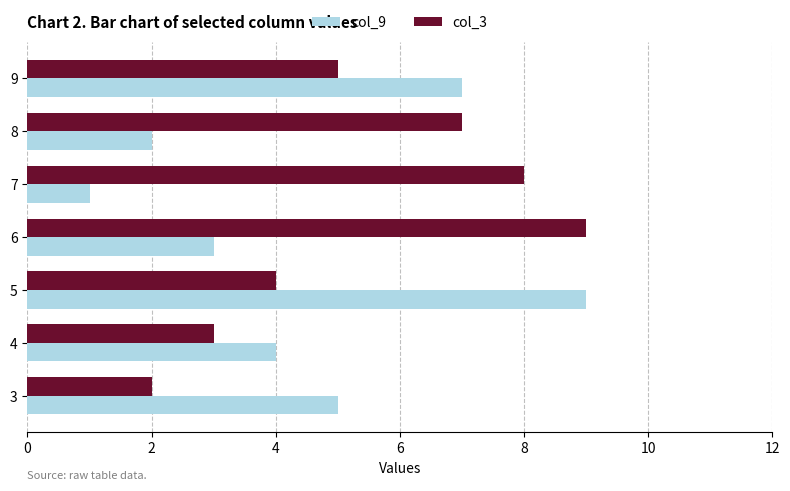

Which series has the largest range (max minus min)?

col_9